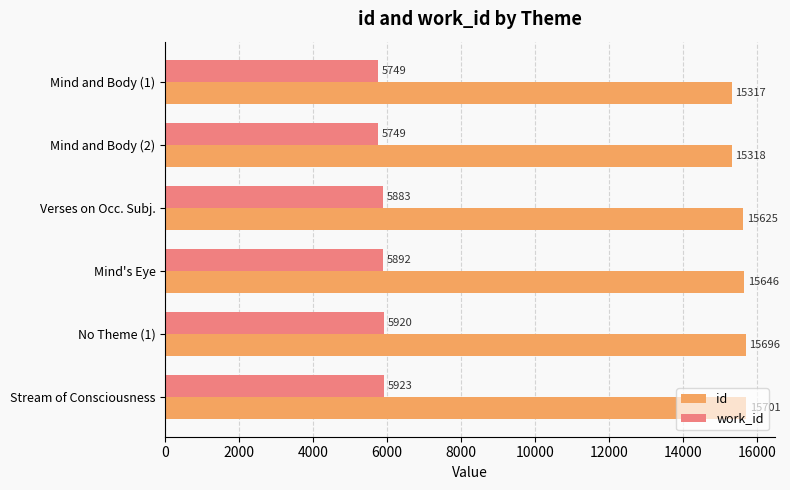

How many values in the work_id series are below 5892?

3